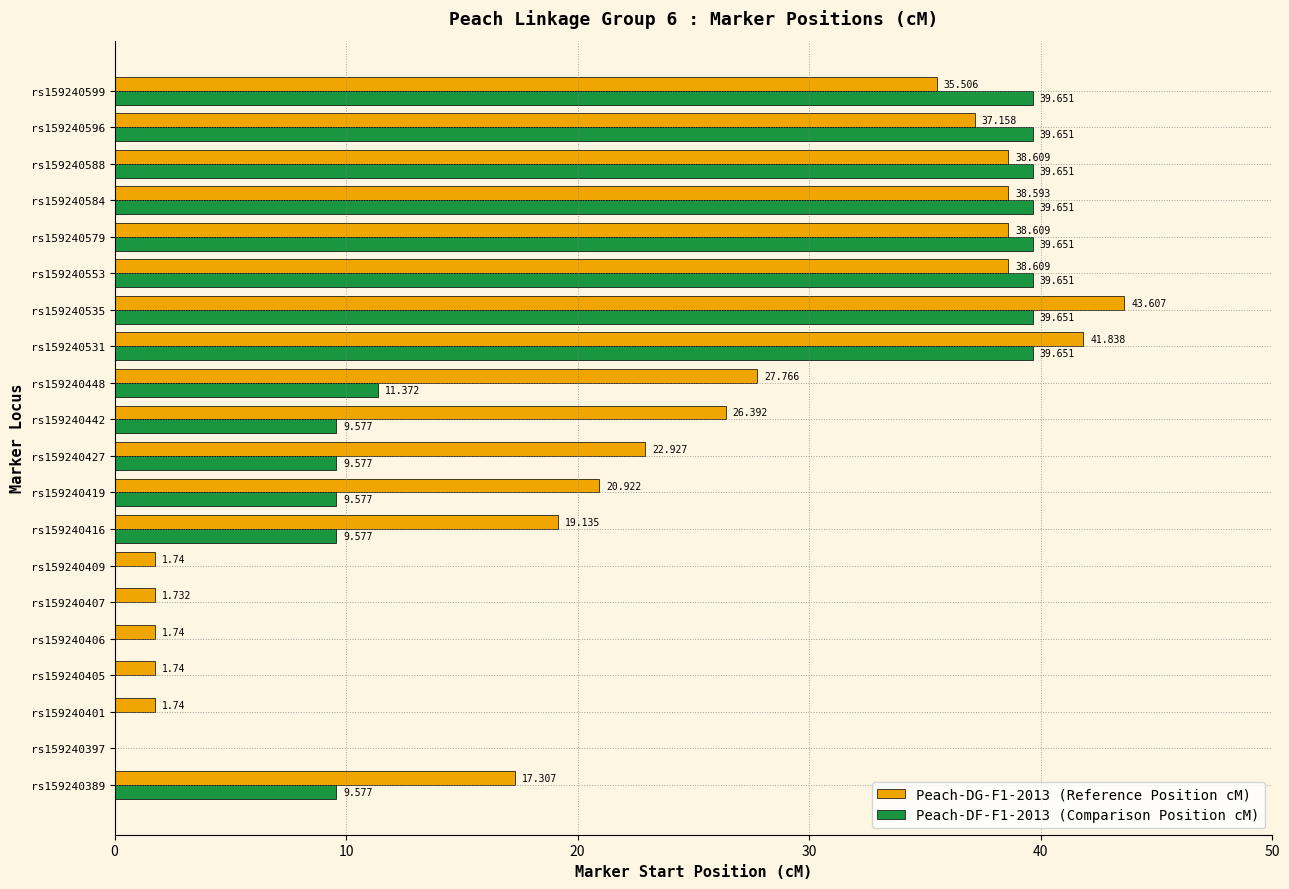

Is the value of Peach-DG-F1-2013 (Reference Position cM) at rs159240588 greater than the value of Peach-DF-F1-2013 (Comparison Position cM) at rs159240405?

Yes